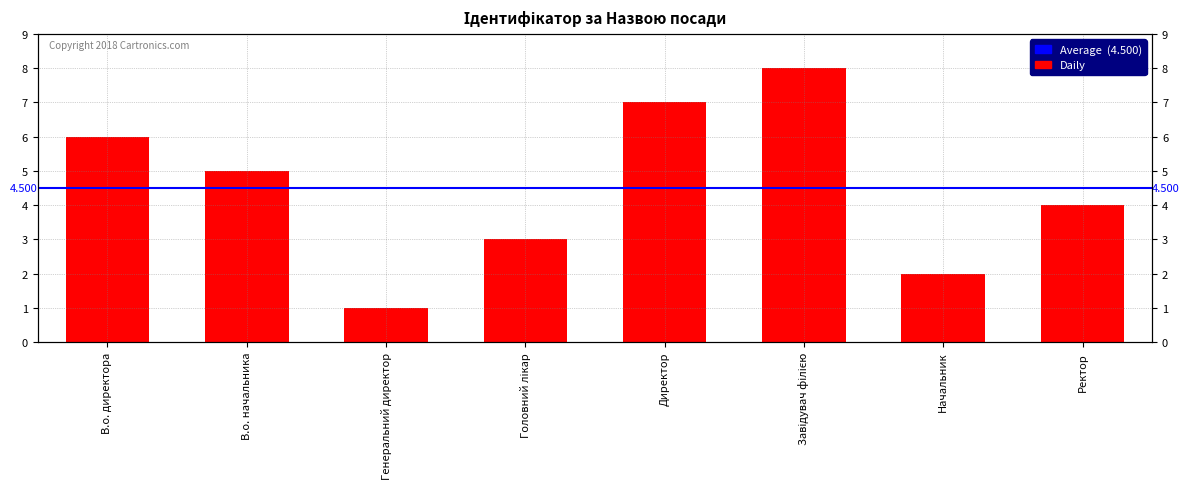

The chart shows a value of 1 at Головний лікар. True or false?

False